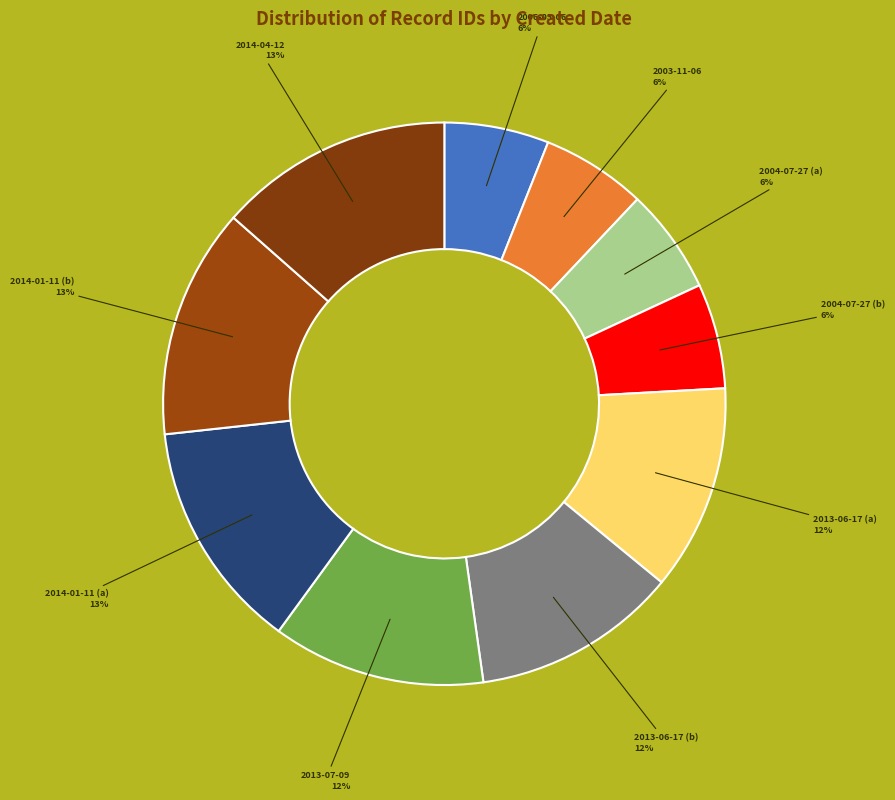

What is the largest slice in the pie chart?

2014-04-12